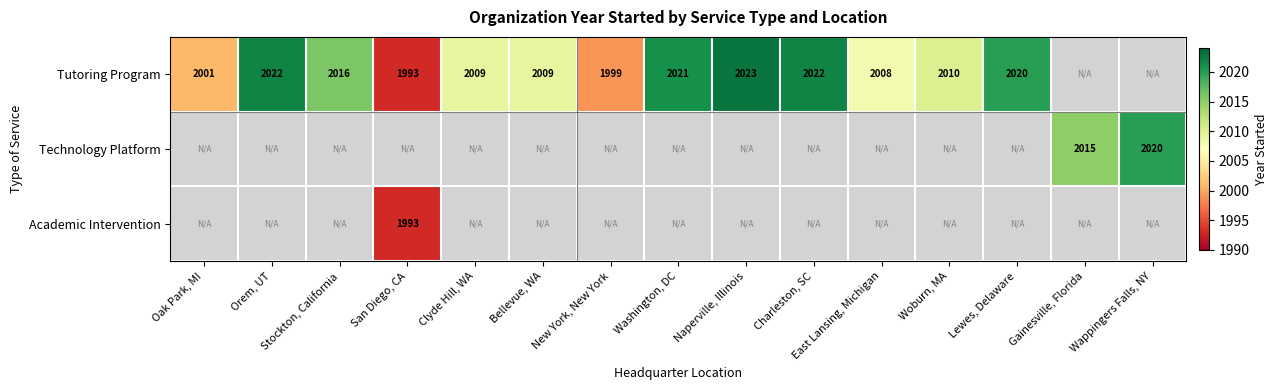

True or false: Tutoring Program has a value of 3436 at Naperville, Illinois.

False